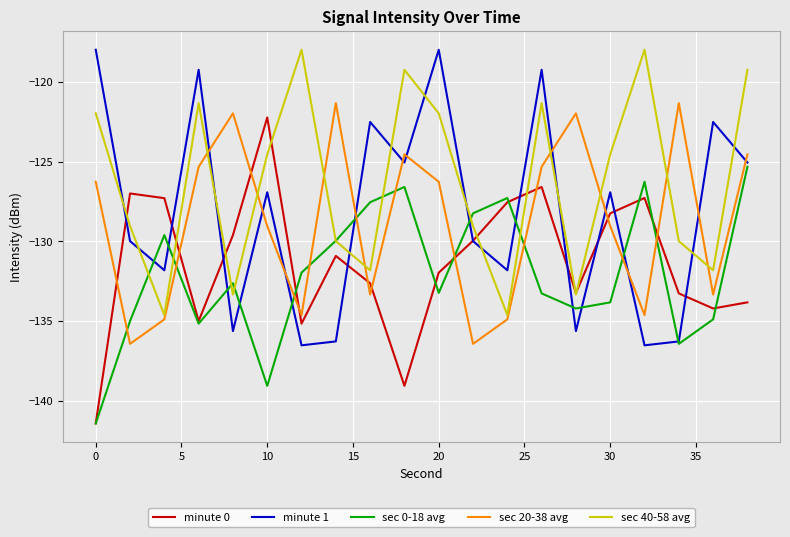

How many times do sec 20-38 avg and minute 0 cross each other?

10